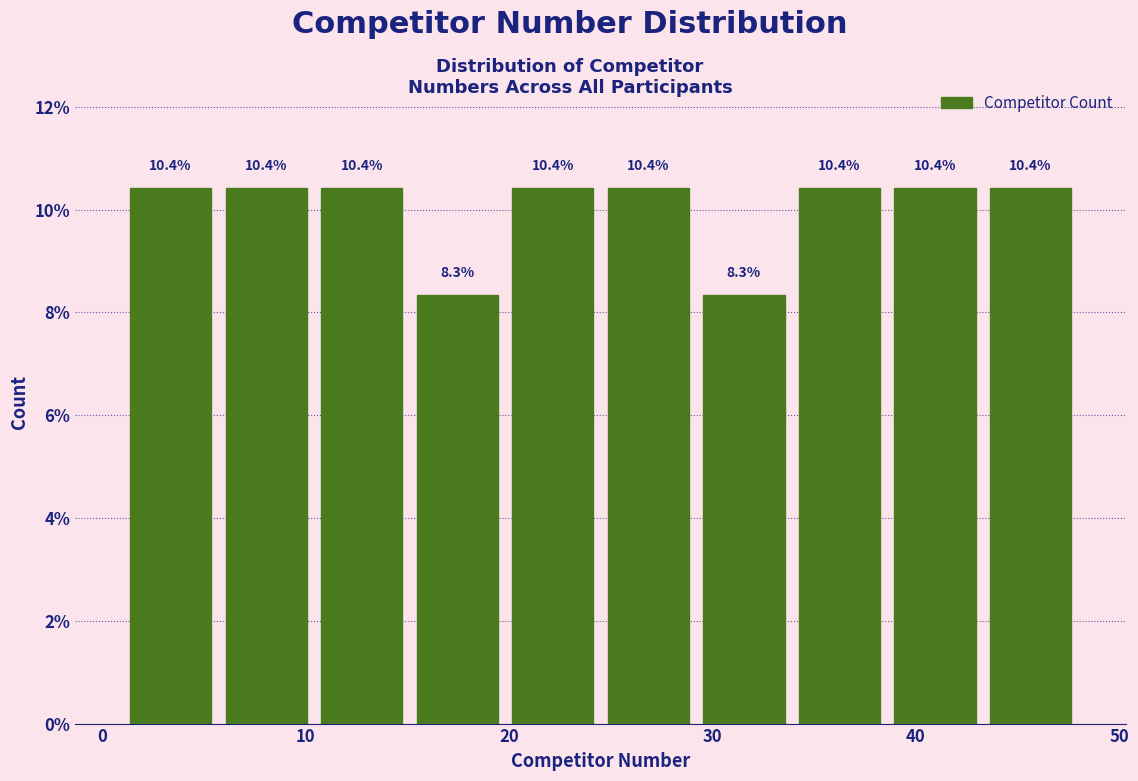

Reading left to right, transcribe this chart: for each bar, give the range it covers on the x-axis and its height. The bar edges are not printed on the chart, so give them approximately, as read against the axis.

1.0 to 5.7: 10.4
5.7 to 10.4: 10.4
10.4 to 15.1: 10.4
15.1 to 19.8: 8.3
19.8 to 24.5: 10.4
24.5 to 29.2: 10.4
29.2 to 33.9: 8.3
33.9 to 38.6: 10.4
38.6 to 43.3: 10.4
43.3 to 48.0: 10.4